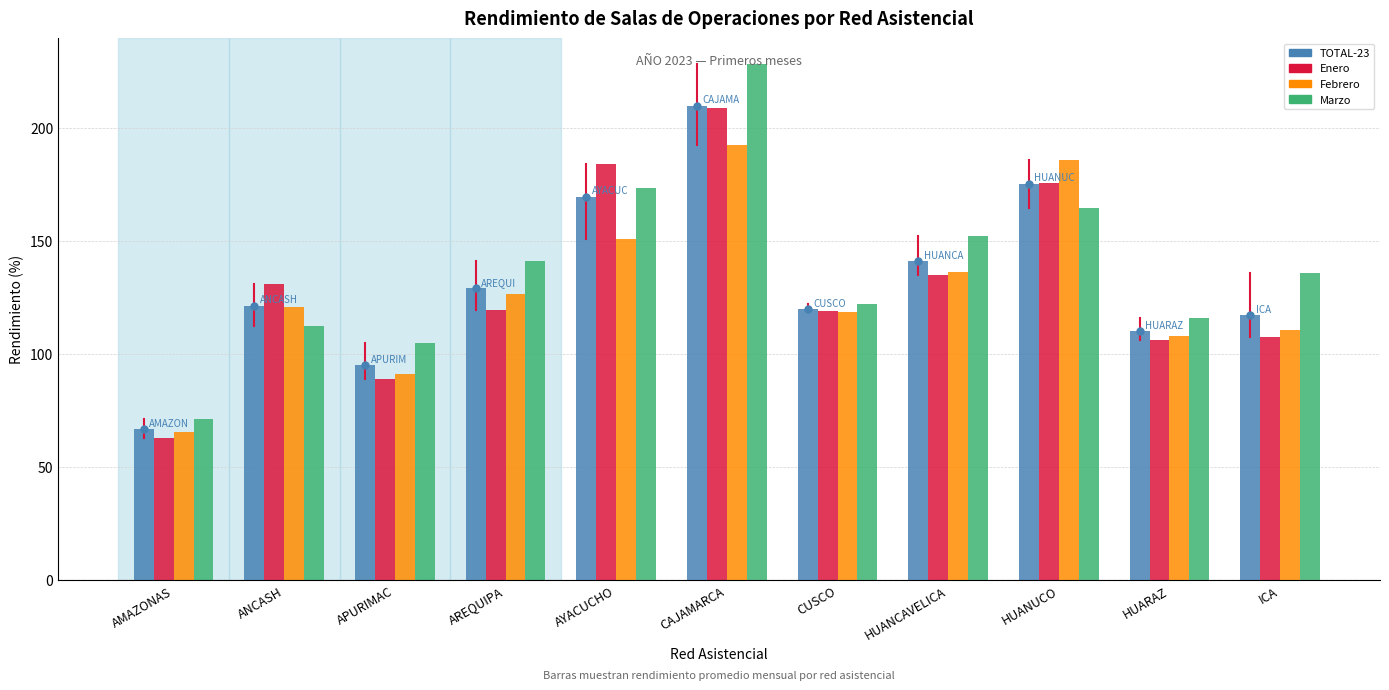

Which series has the widest spread of values?

Marzo